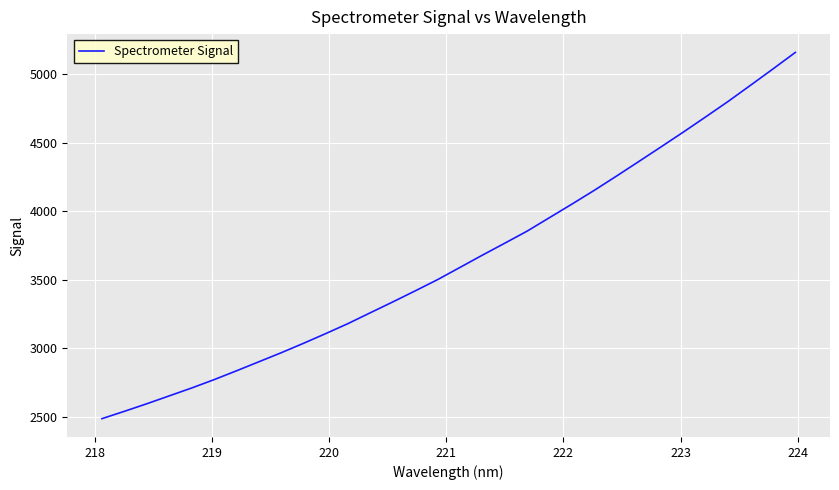

What is the difference between the maximum and minimum values?

2674.2